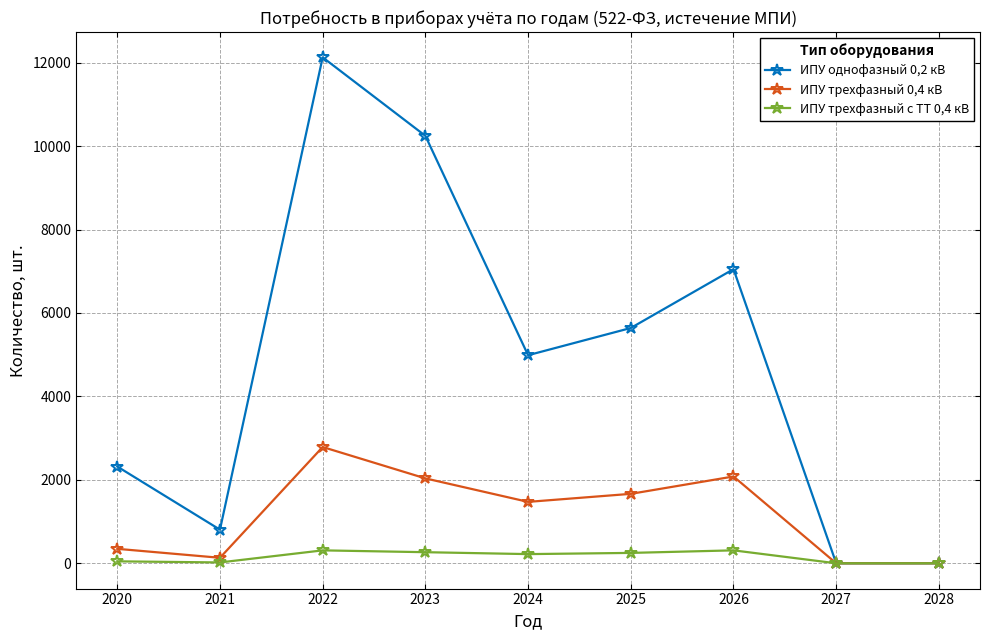

What are all the series names shown in the legend?

ИПУ однофазный 0,2 кВ, ИПУ трехфазный 0,4 кВ, ИПУ трехфазный с ТТ 0,4 кВ